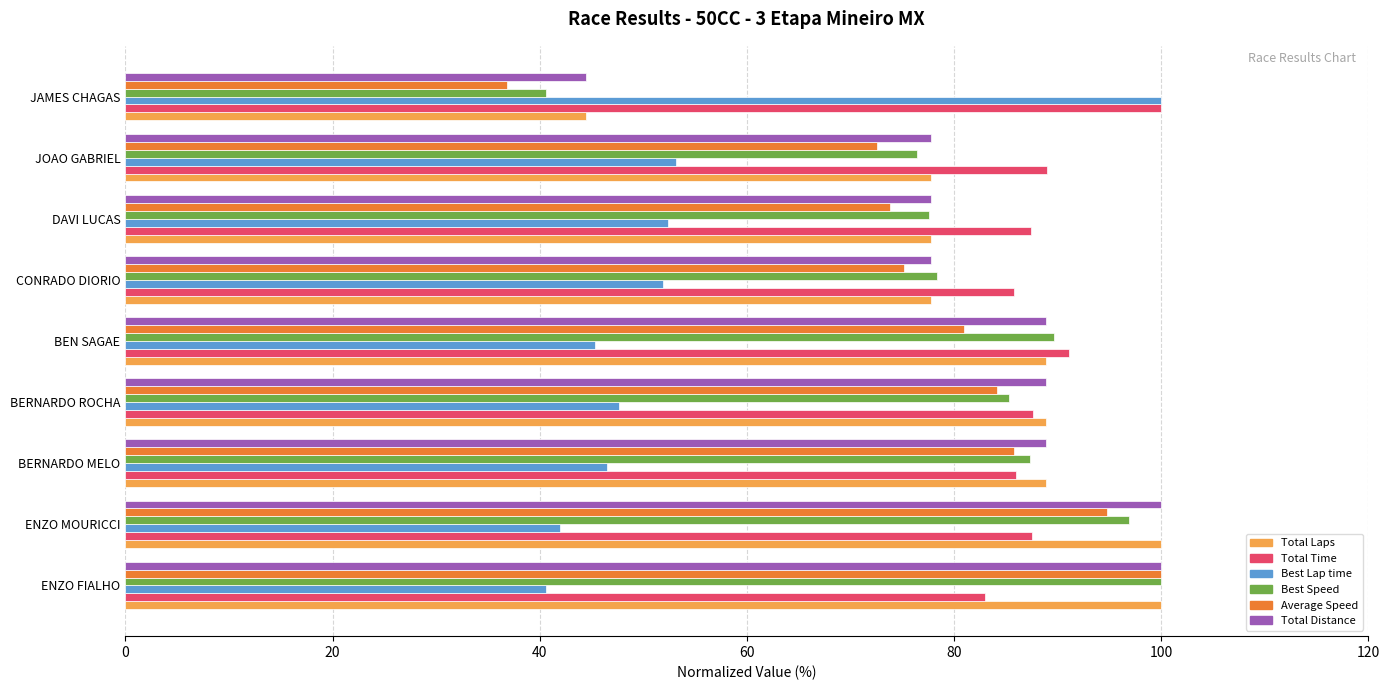

What is the difference between the maximum and minimum values in the Total Laps series?

55.6